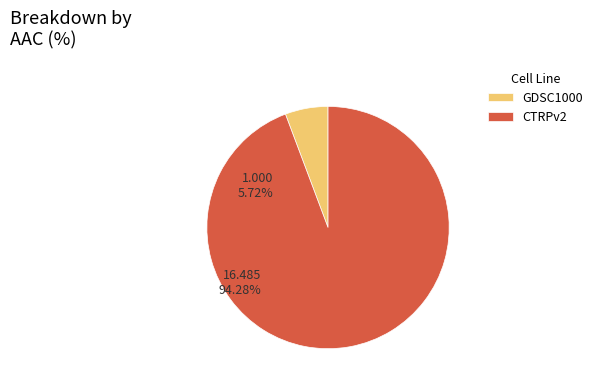

Between GDSC1000 and CTRPv2, which is larger?

CTRPv2